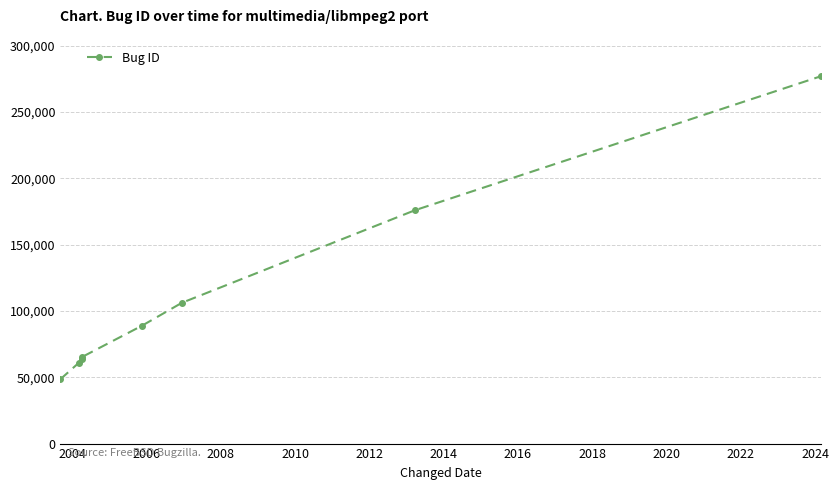

What is the difference between the second highest and minimum values?

127459